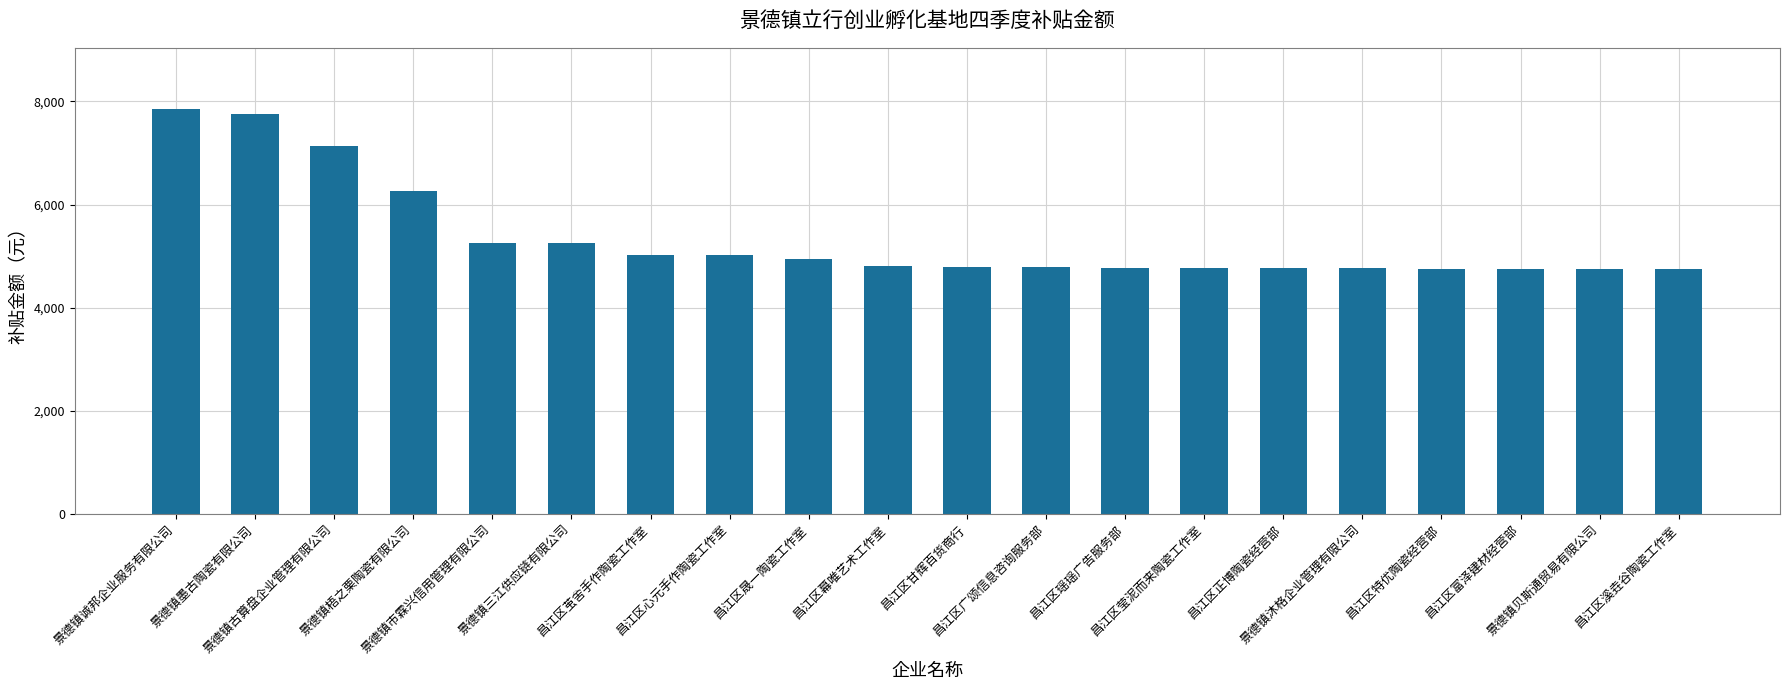

What is the difference between the second highest and second lowest values?

3005.1